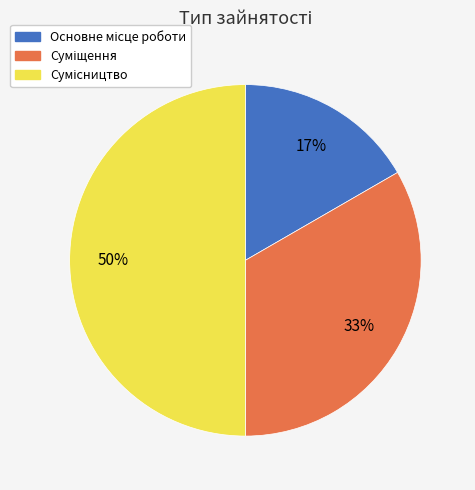

To the nearest percent, what is the difference between the largest and smallest slice percentages?

33%